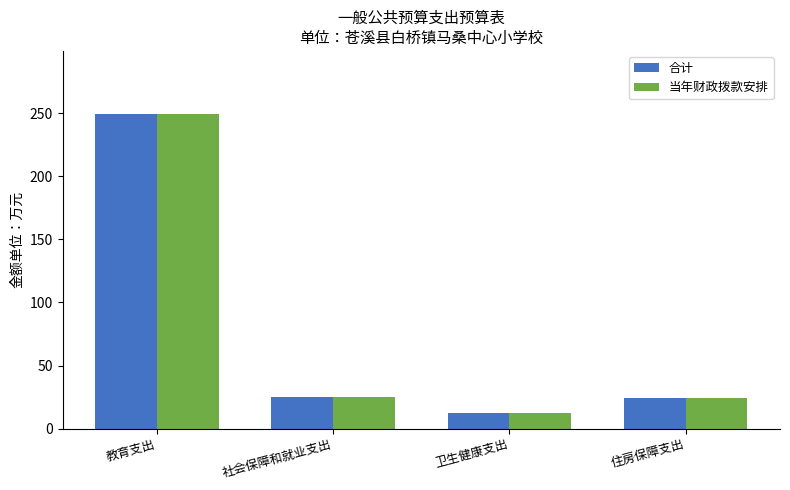

The 当年财政拨款安排 series shows 24.2 at 住房保障支出. True or false?

True